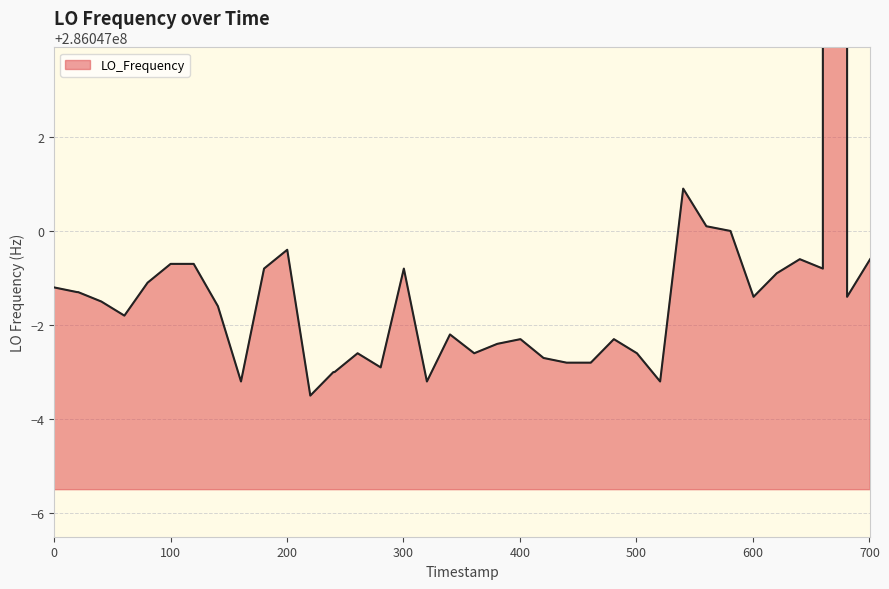

What is the maximum value shown in the chart?

286682704.1